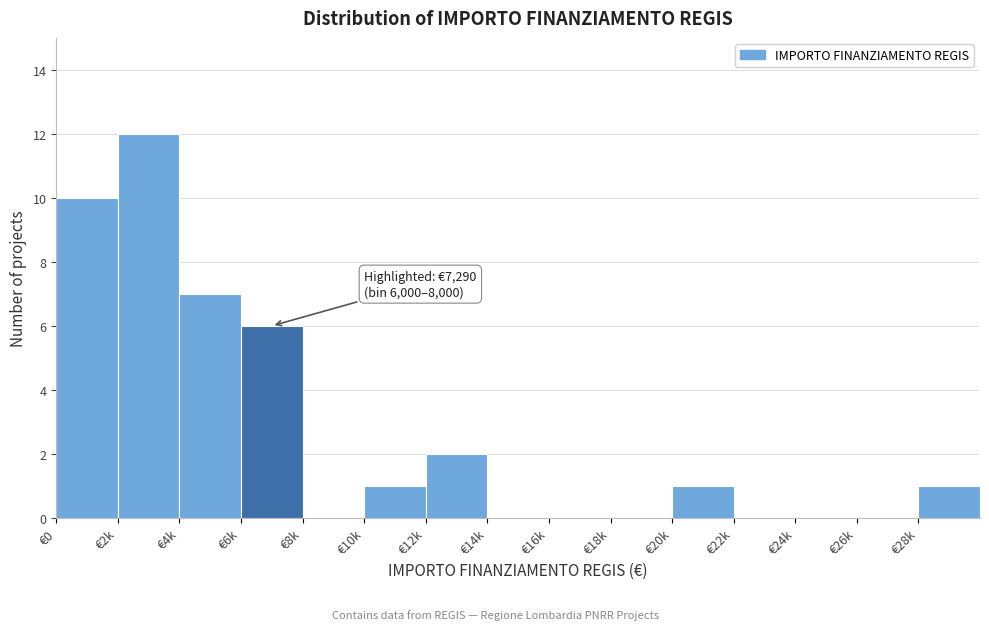

Reading left to right, what are all the values shown in this chart?

€0=10	€2k=12	€4k=7	€6k=6	€8k=0	€10k=1	€12k=2	€14k=0	€16k=0	€18k=0	€20k=1	€22k=0	€24k=0	€26k=0	€28k=1